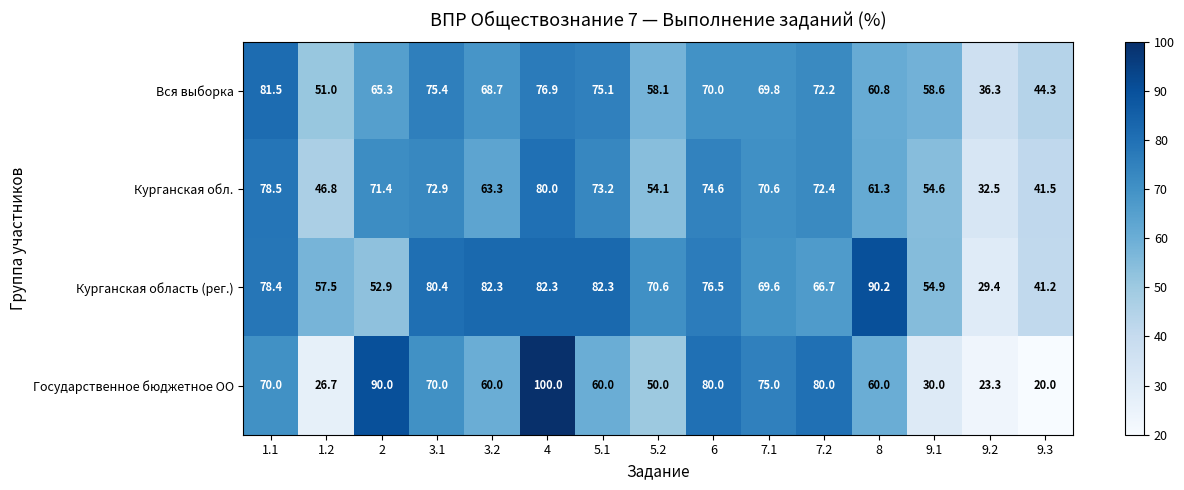

At how many categories does at least one series exceed 98?

1